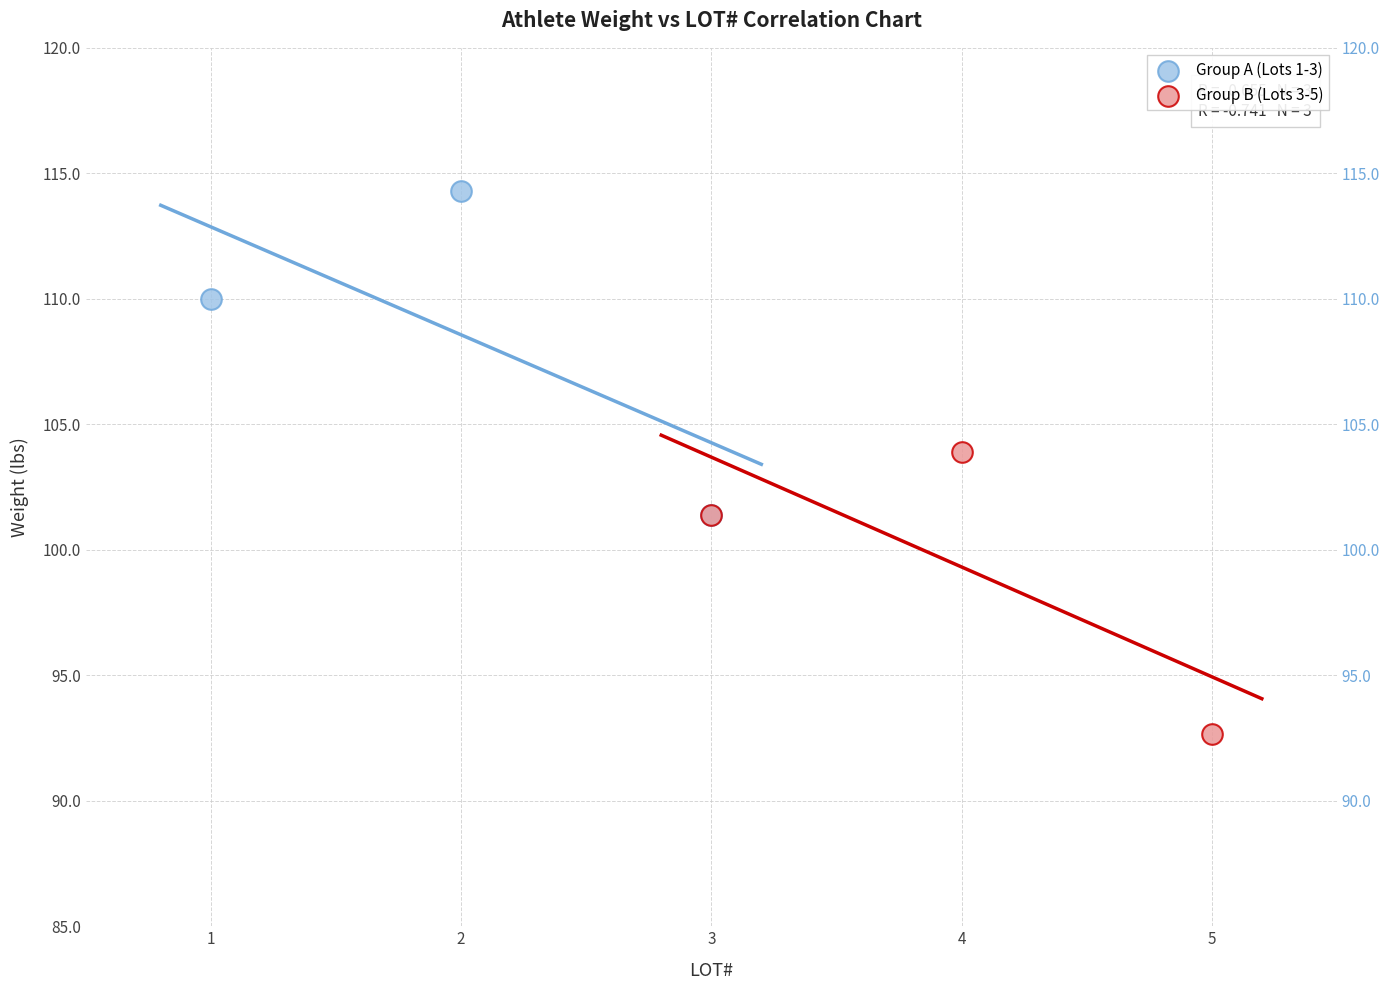

Which series contains the lowest Y value?

Group B (Lots 3-5)